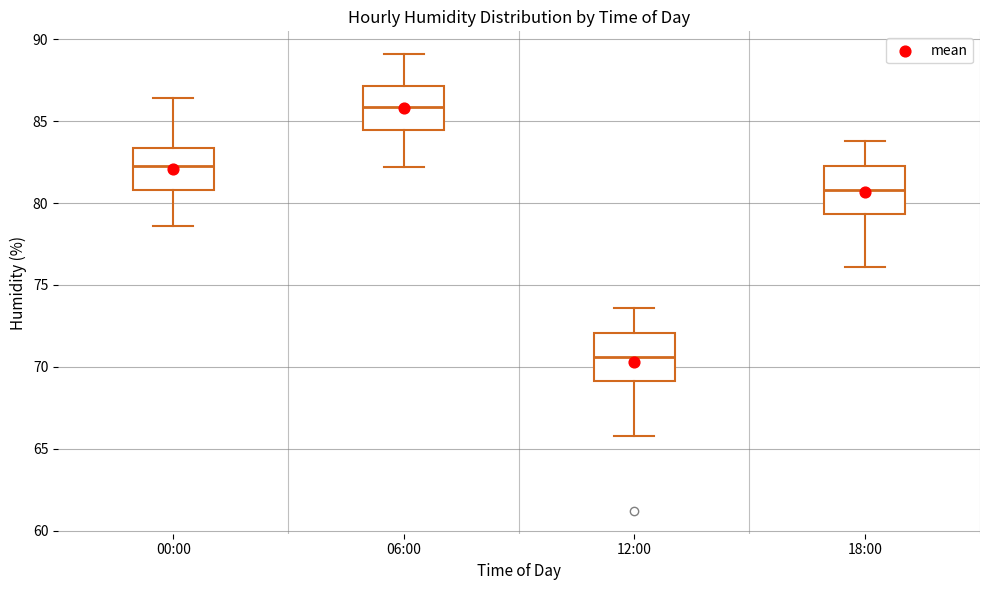

Reading left to right, transcribe this box plot: for each box, give where its median line is, the range the box spans, and where its two whiskers end, as read against the y-axis. The values are not printed on the chart, so give them approximately, as read against the axis.

00:00: median 82.5, box 81.0 to 83.5, whiskers 78.5 to 86.5
06:00: median 86.0, box 84.5 to 87.0, whiskers 82.0 to 89.0
12:00: median 70.5, box 69.0 to 72.0, whiskers 66.0 to 73.5
18:00: median 81.0, box 79.5 to 82.5, whiskers 76.0 to 84.0